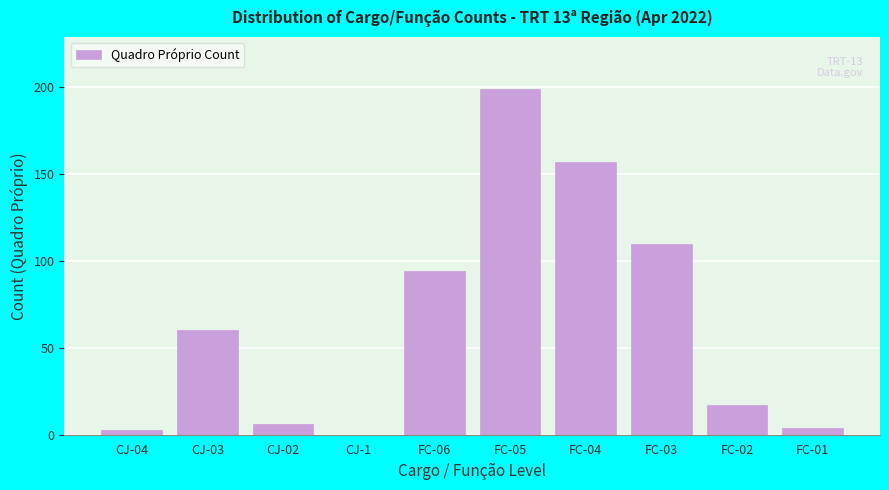

Reading left to right, transcribe all the data shown in this chart.

CJ-04=3	CJ-03=60	CJ-02=6	CJ-1=0	FC-06=94	FC-05=199	FC-04=157	FC-03=110	FC-02=17	FC-01=4